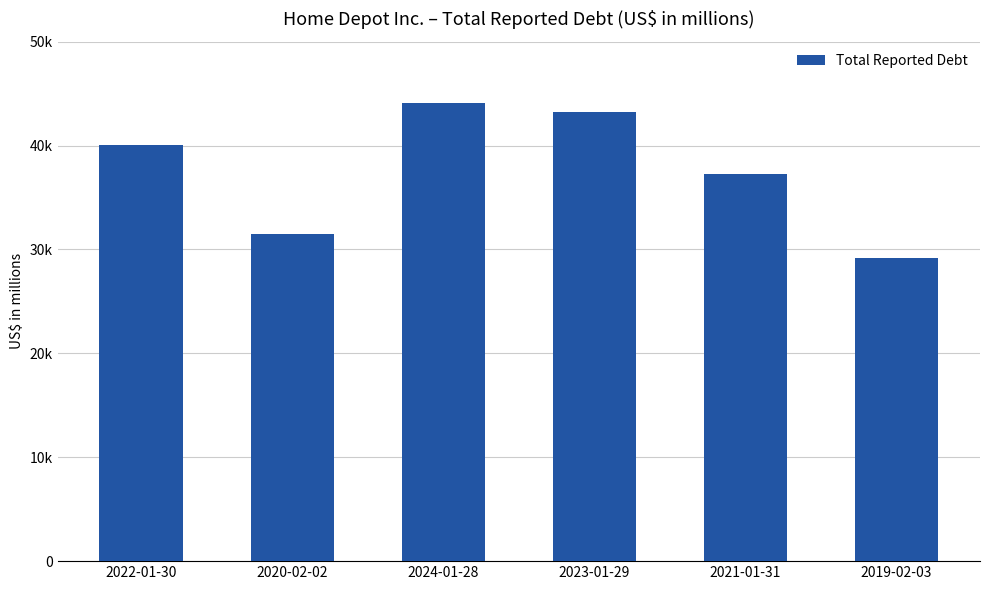

Does the chart contain any negative values?

No